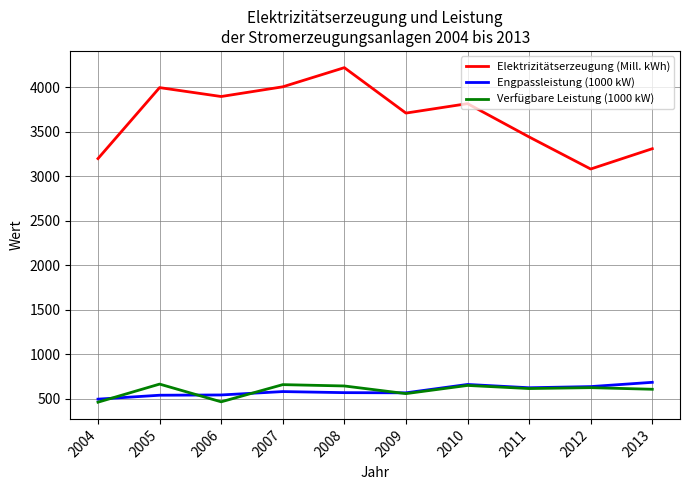

At which category does the chart reach its peak across all series?

2008